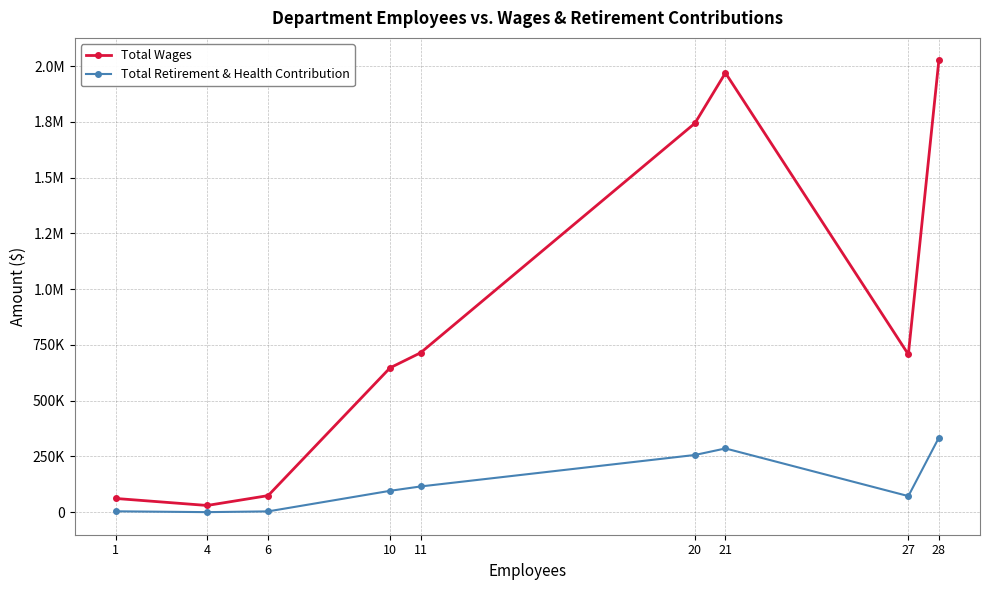

Is this an area chart (filled region under the line)?

No